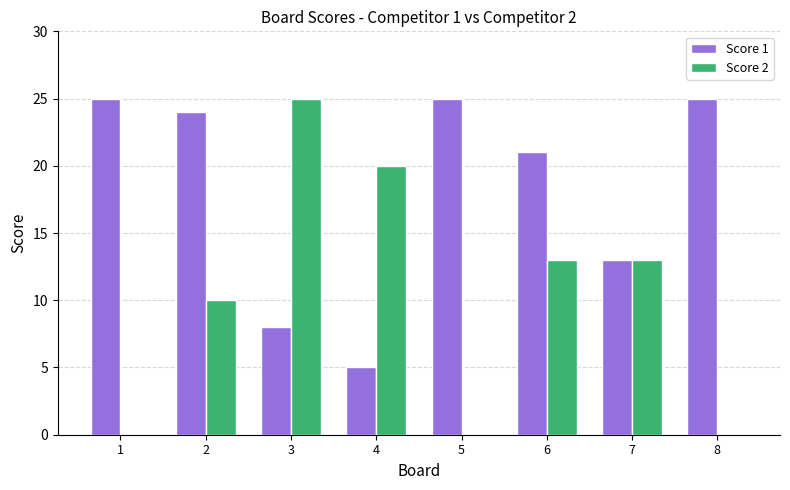

What value does the Score 2 series have at 2?

10